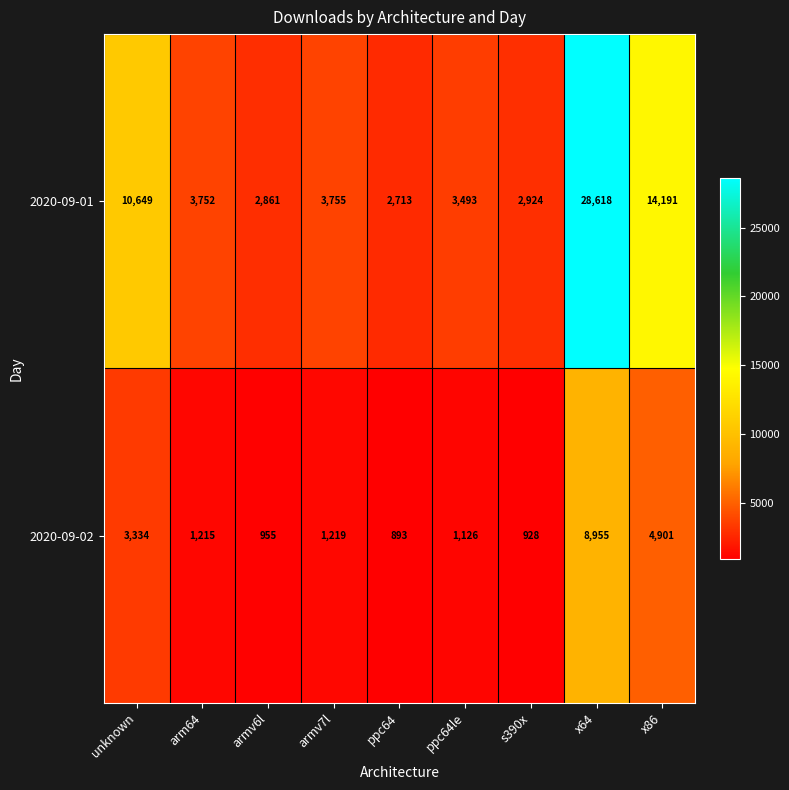

What value does the 2020-09-02 series have at ppc64?

893